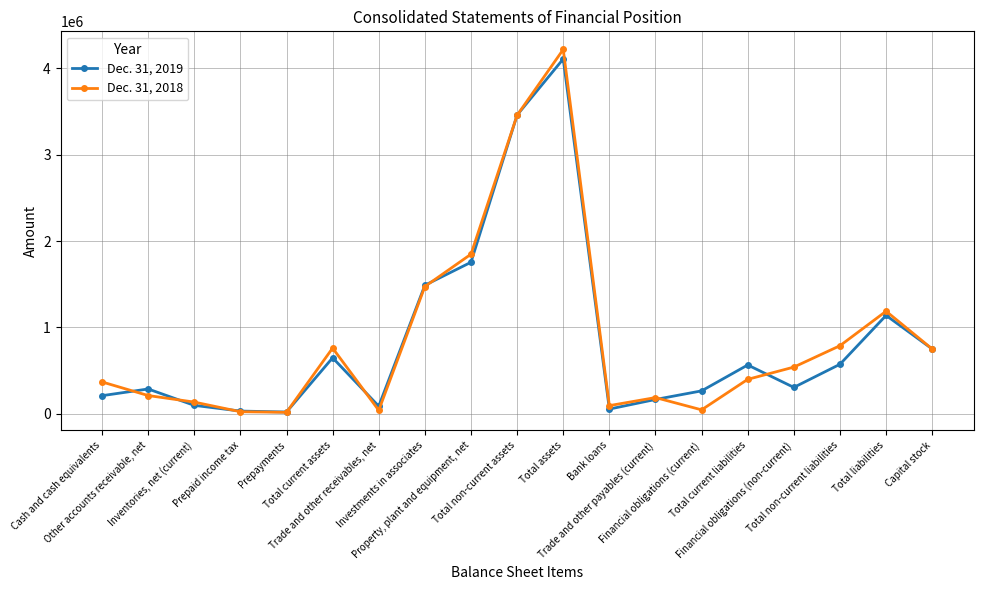

What is the value of the Dec. 31, 2018 point at the 13th from the left?

188084